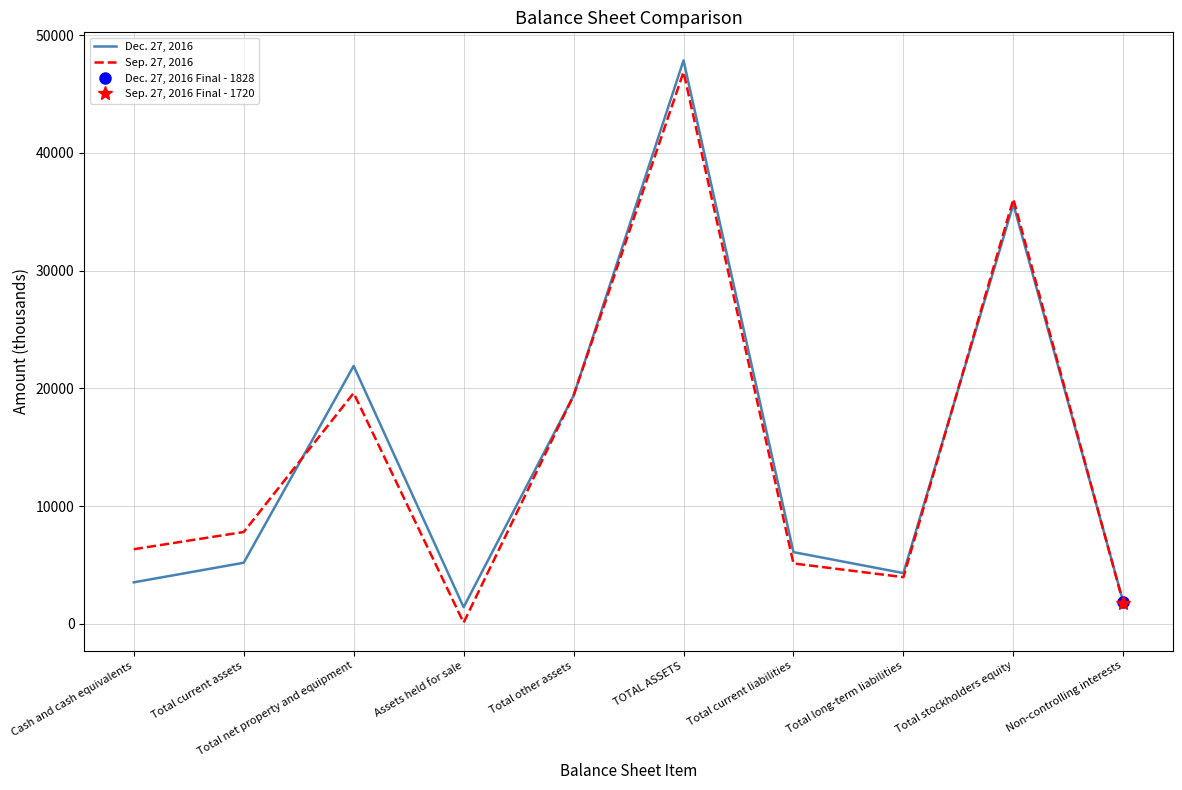

Is the value of Dec. 27, 2016 at Total net property and equipment greater than the value of Sep. 27, 2016 at Non-controlling interests?

Yes